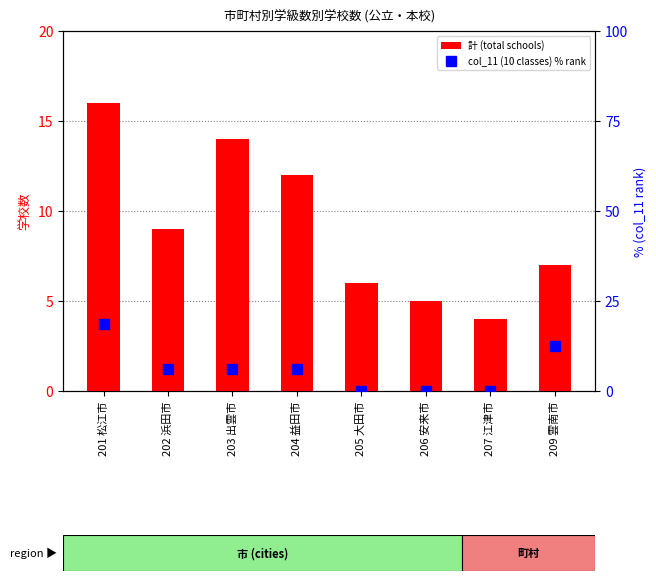

What is the label of the 7th bar from the left?

207 江津市